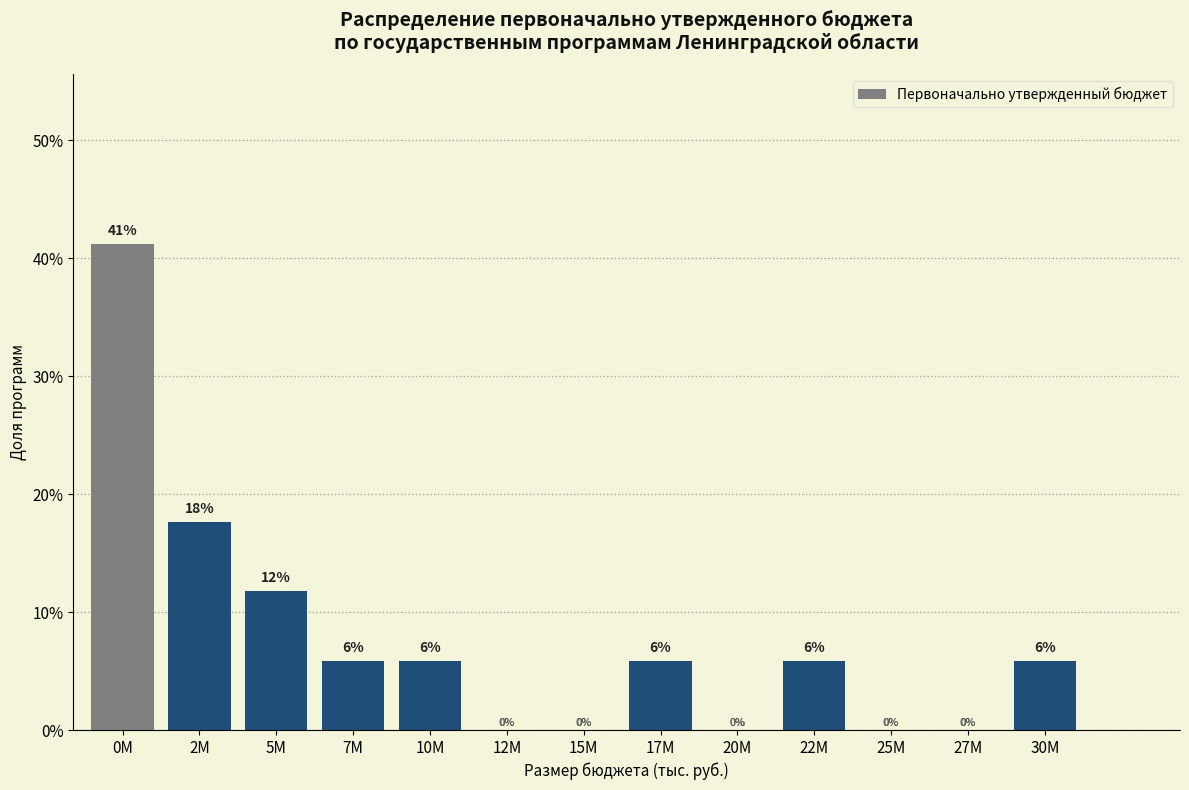

The chart shows a value of 5.9 at 17M. True or false?

True